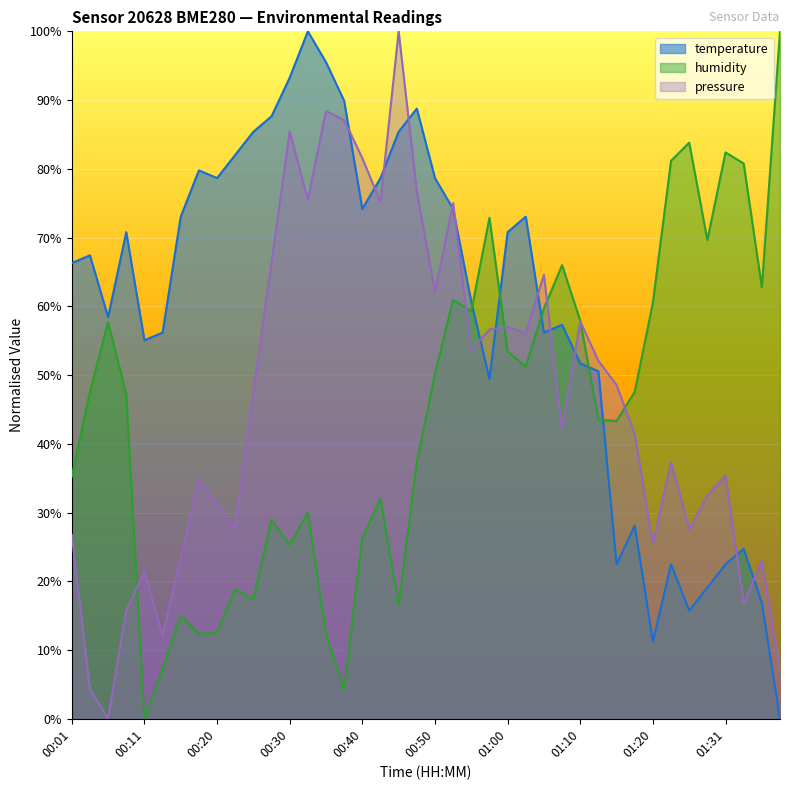

Where do temperature and humidity first cross each other?

00:55 and 00:57